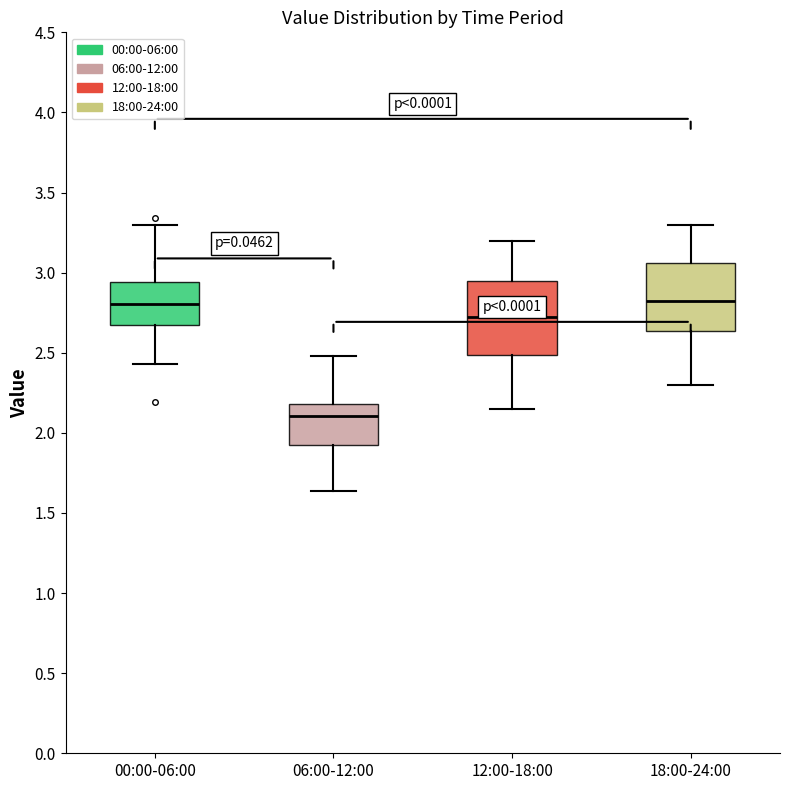

Where does the lower whisker of the box for 18:00-24:00 end on the y-axis? The values are not printed on the chart, so give them approximately, as read against the axis.

2.30